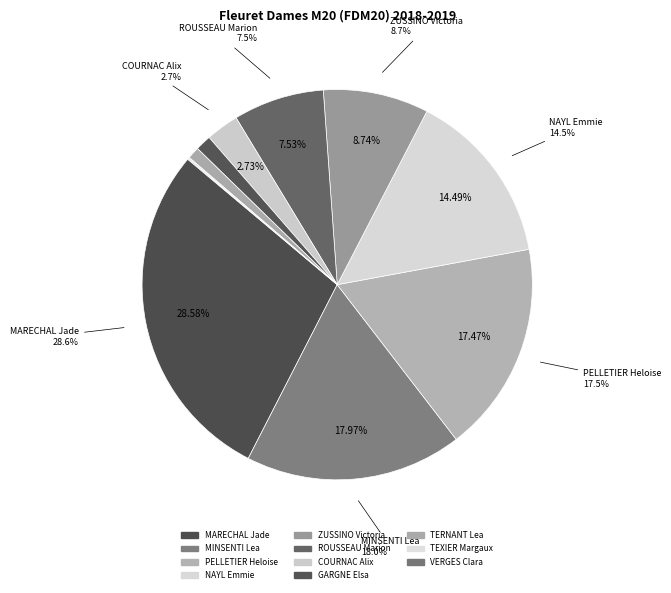

To the nearest percent, what is the average slice percentage?

9%